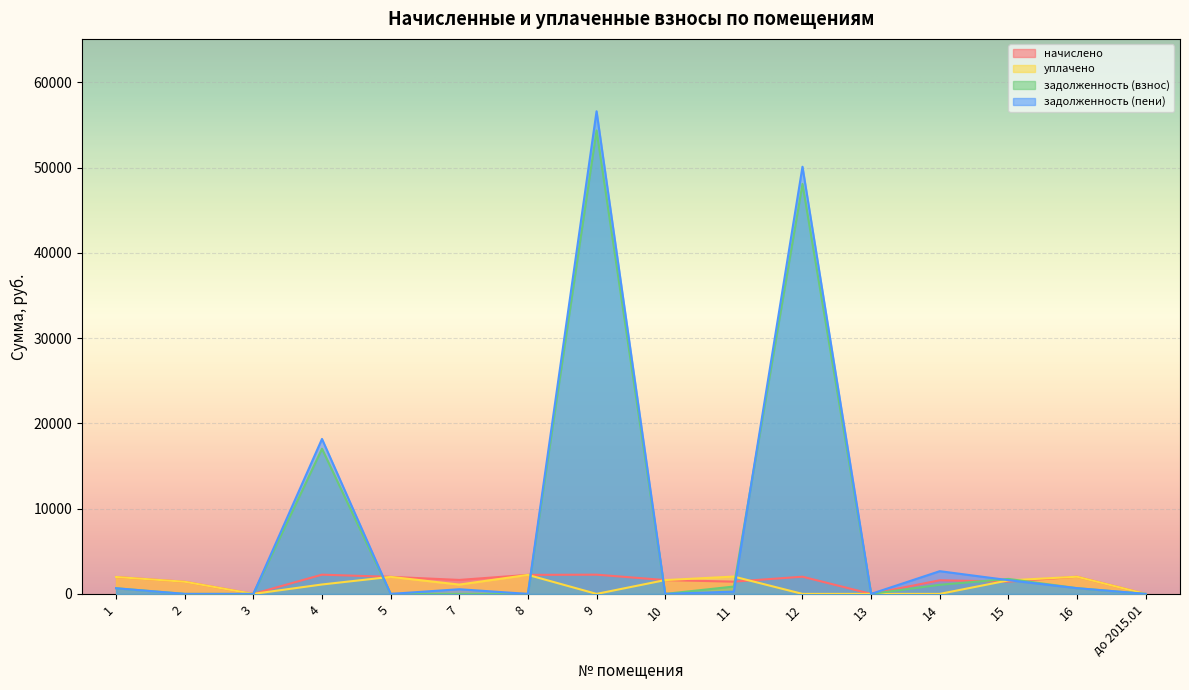

What is the approximate value of начислено at 12?

2016.3